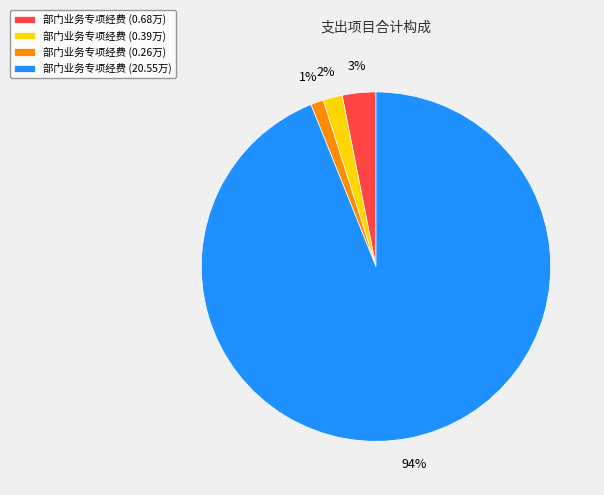

The 部门业务专项经费 (20.55万) slice represents 99% of the pie. True or false?

False